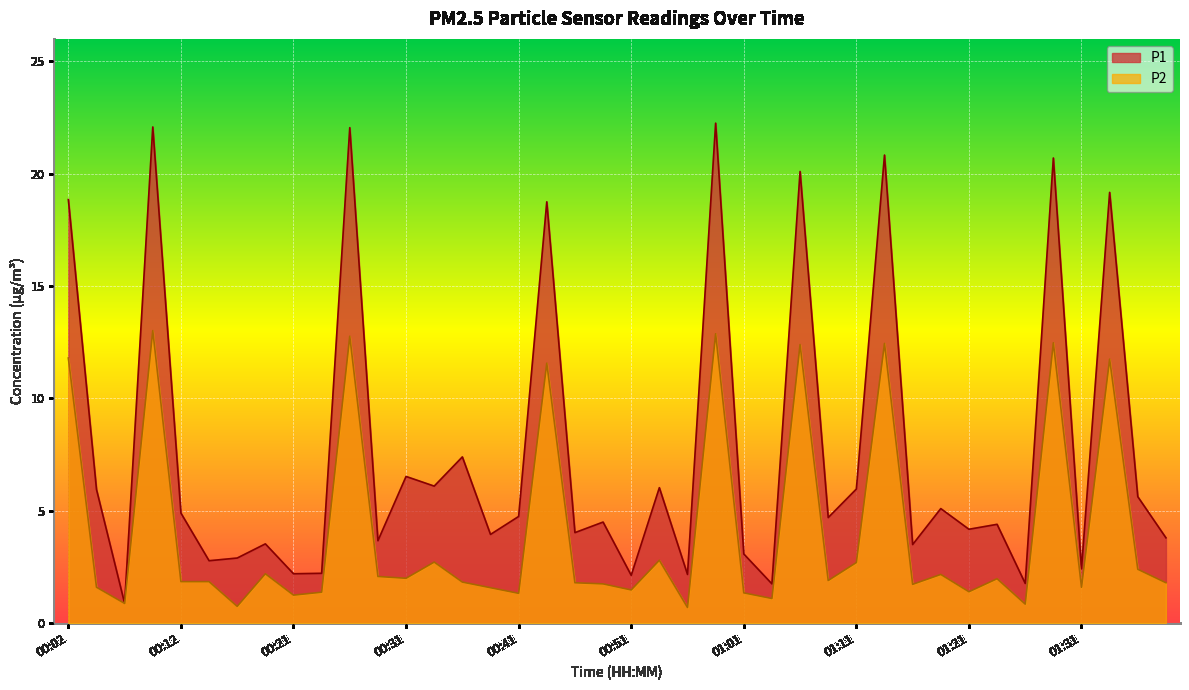

What is the difference between the maximum and minimum values in the P2 series?

12.3